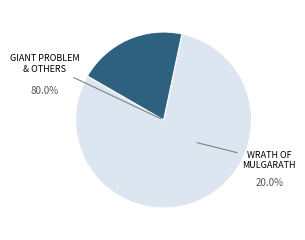

Is there any slice that represents more than half of the pie?

Yes